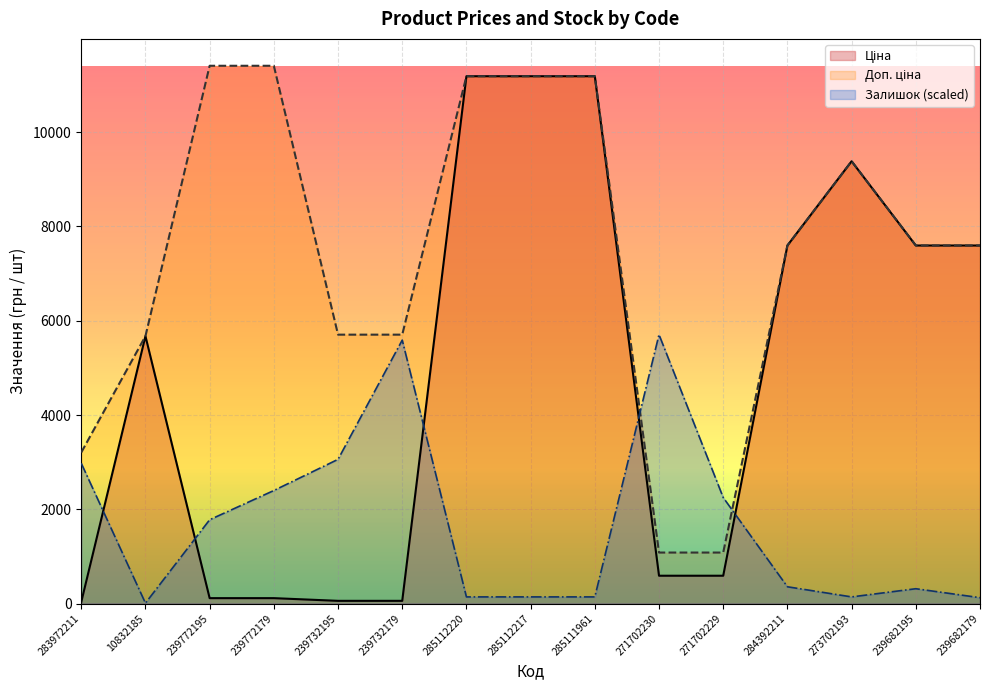

How many data points in Ціна are less than 5673?

7